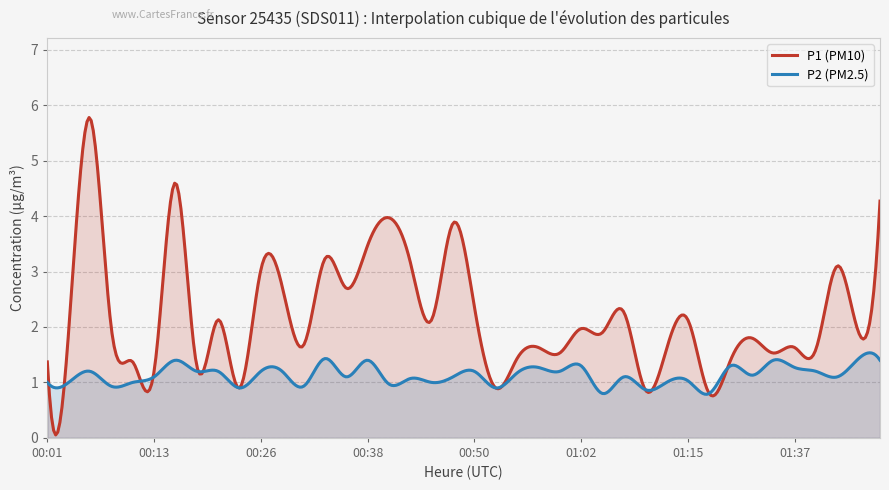

Where is the first local maximum for P2?

00:06